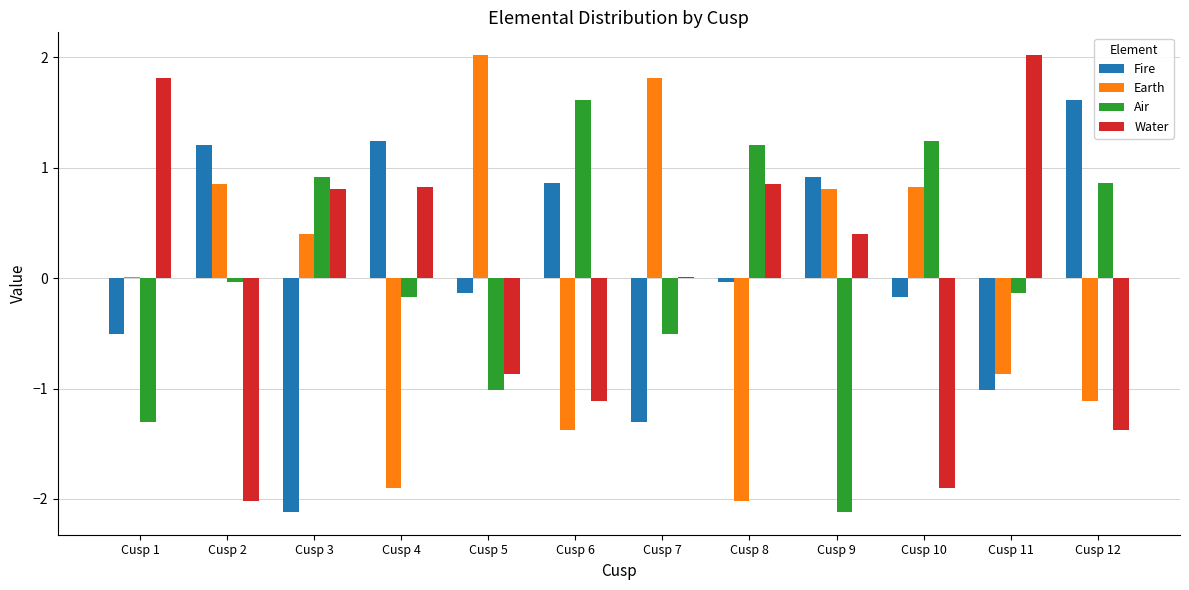

Is the value of Fire at Cusp 2 greater than the value of Water at Cusp 2?

Yes